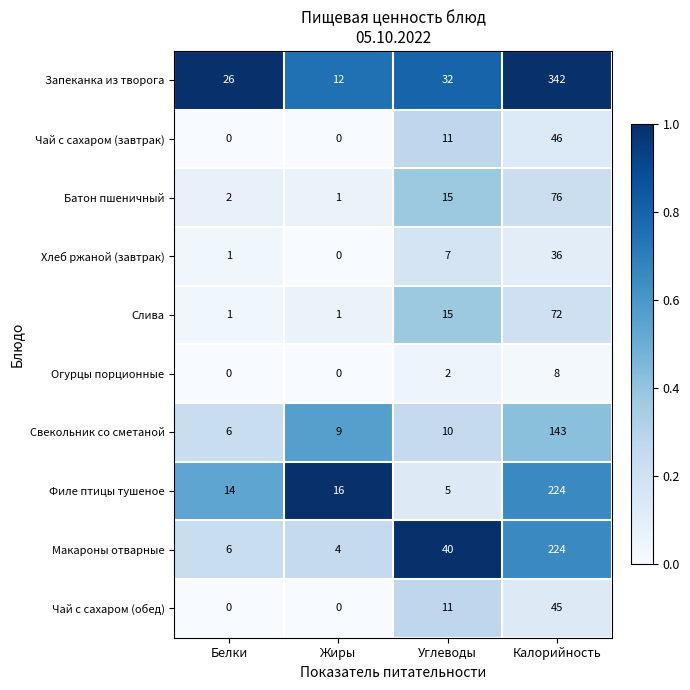

Which category has the highest value across all series?

Калорийность